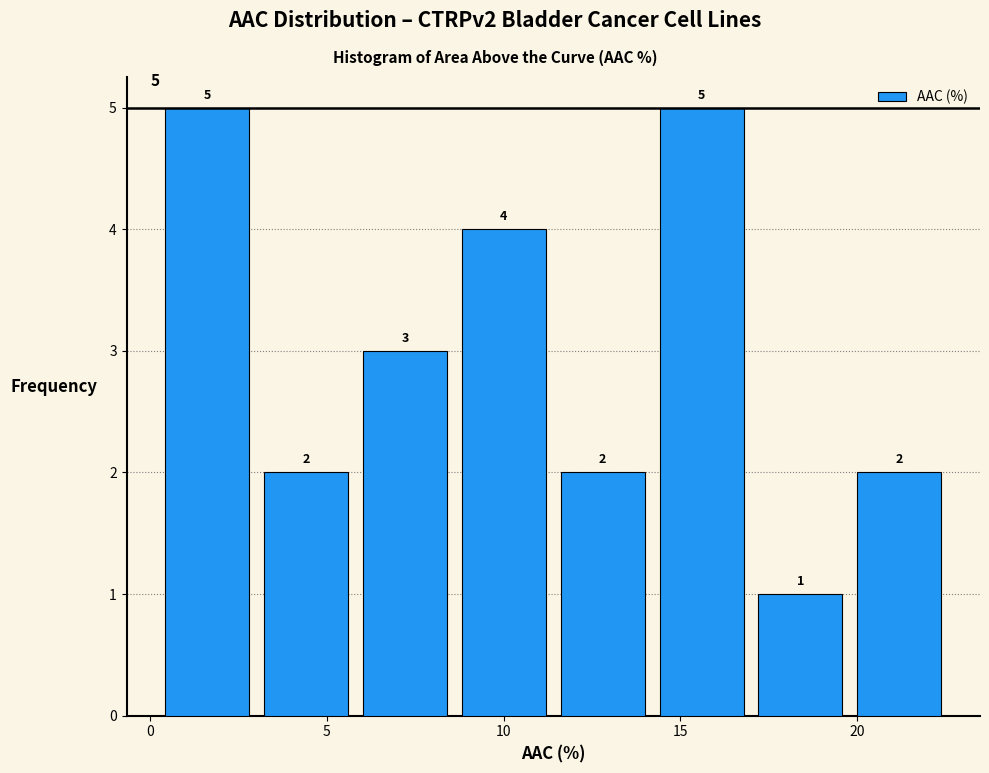

Reading left to right, list every bar in this chart as the range it spans on the x-axis followed by its height. The bar edges are not printed on the chart, so give them approximately, as read against the axis.

0.0 to 3.0: 5
3.0 to 6.0: 2
6.0 to 8.5: 3
8.5 to 11.5: 4
11.5 to 14.0: 2
14.0 to 17.0: 5
17.0 to 20.0: 1
20.0 to 22.5: 2